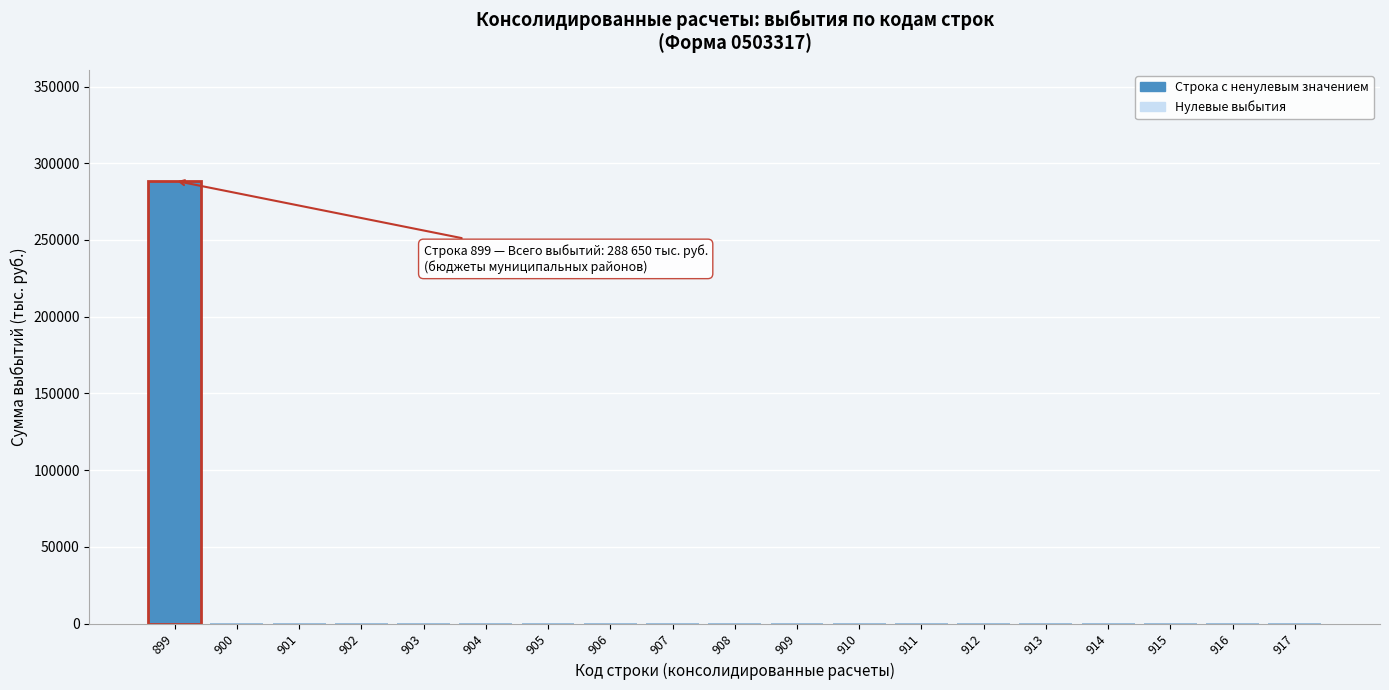

Reading right to left, what are all the values shown in this chart?

917=0	916=0	915=0	914=0	913=0	912=0	911=0	910=0	909=0	908=0	907=0	906=0	905=0	904=0	903=0	902=0	901=0	900=0	899=288650